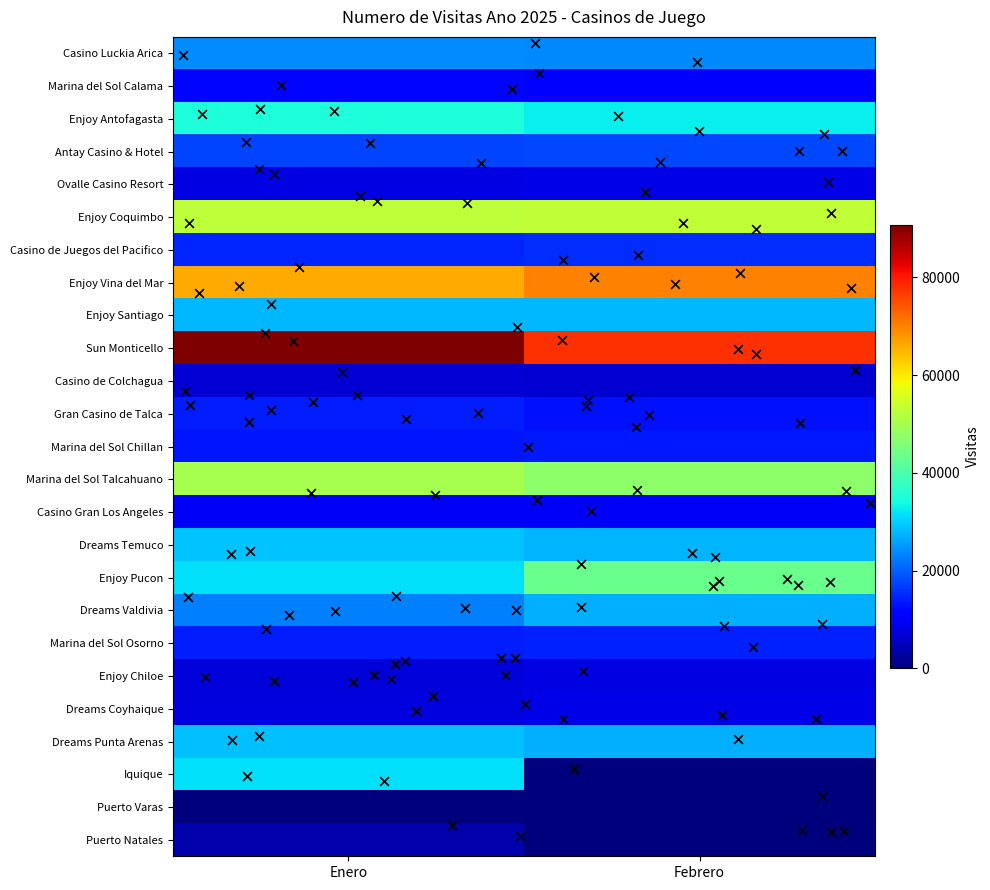

Reading left to right, list all the values displayed in this chart.

Casino Luckia Arica: 23783	23599
Marina del Sol Calama: 11797	10370
Enjoy Antofagasta: 35055	32907
Antay Casino & Hotel: 17703	17966
Ovalle Casino Resort: 8029	8179
Enjoy Coquimbo: 52690	53036
Casino de Juegos del Pacifico: 14538	15552
Enjoy Vina del Mar: 66040	69997
Enjoy Santiago: 27935	27731
Sun Monticello: 90725	77701
Casino de Colchagua: 6866	6561
Gran Casino de Talca: 14025	12966
Marina del Sol Chillan: 13184	13668
Marina del Sol Talcahuano: 50162	47336
Casino Gran Los Angeles: 9800	9658
Dreams Temuco: 28757	27413
Enjoy Pucon: 31464	43545
Dreams Valdivia: 22787	27104
Marina del Sol Osorno: 14013	14259
Enjoy Chiloe: 7380	7863
Dreams Coyhaique: 7492	8246
Dreams Punta Arenas: 28373	26958
Iquique: 31412	0
Puerto Varas: 0	0
Puerto Natales: 3551	0